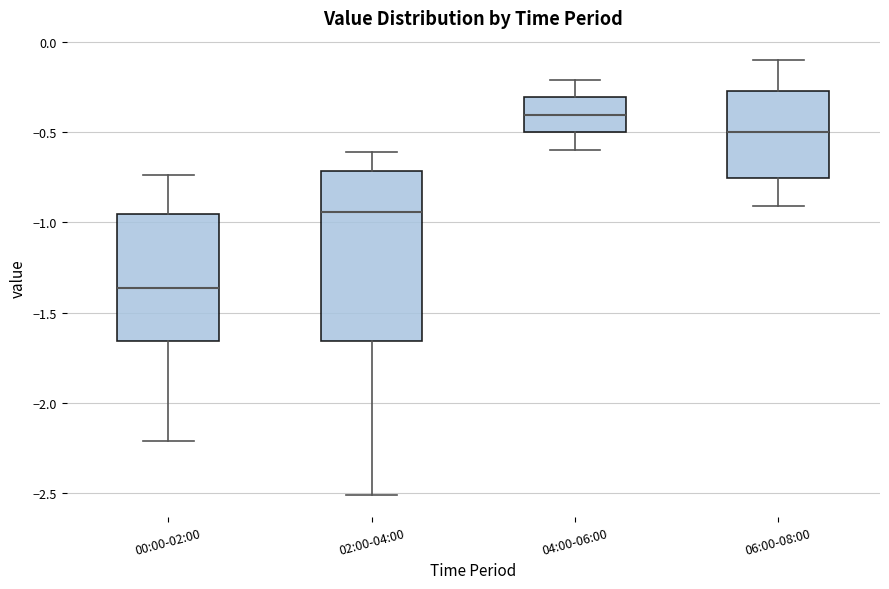

Which box's median line is the lowest?

00:00-02:00